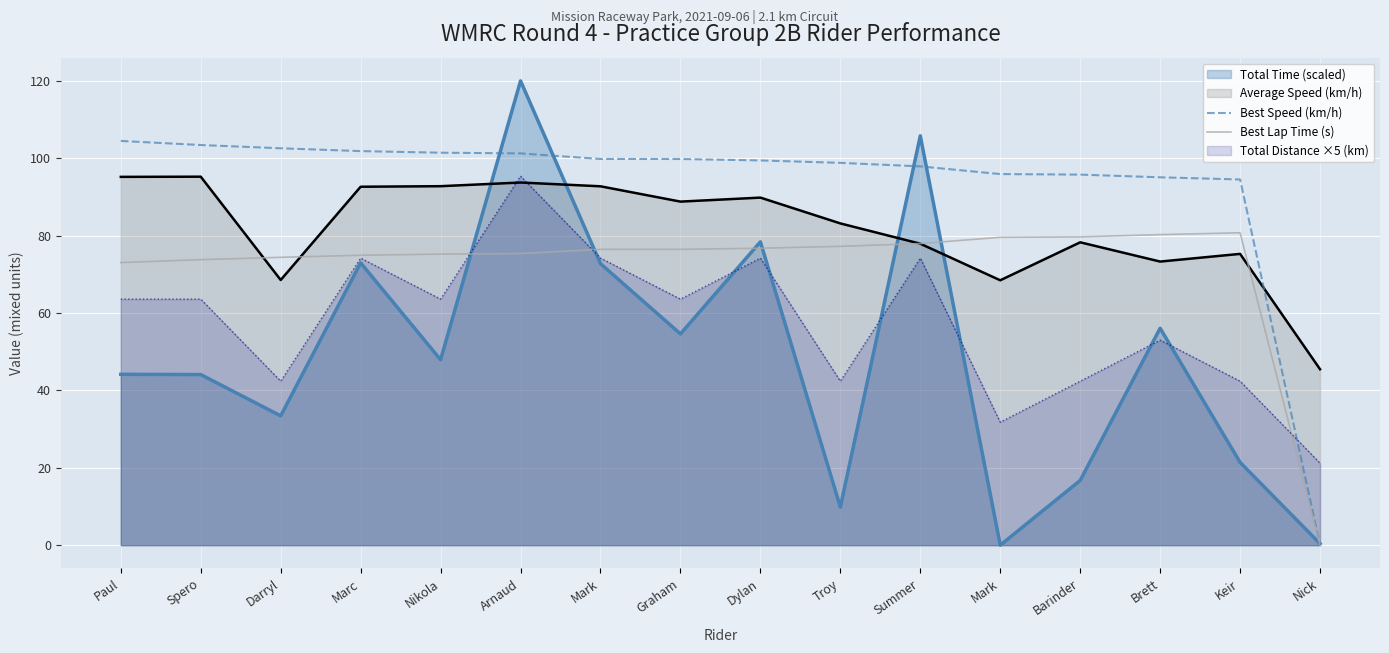

What value does the Best Lap Time (s) series have at Mark?

76.5